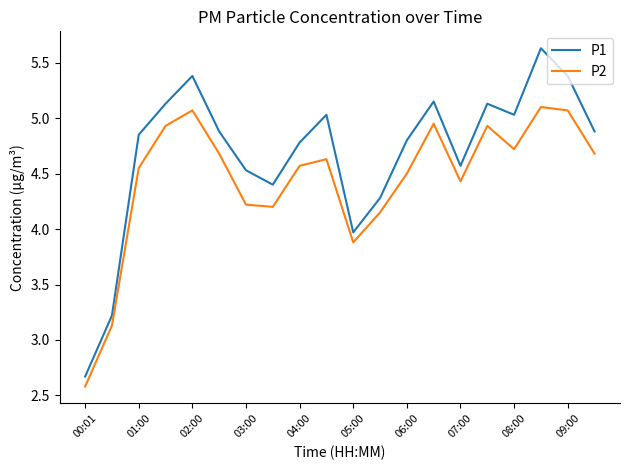

What is the greatest value displayed?

5.6